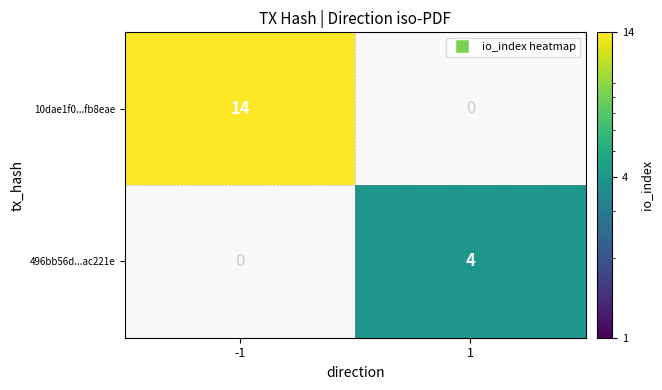

True or false: 10dae1f0...fb8eae has a value of 10 at -1.

False